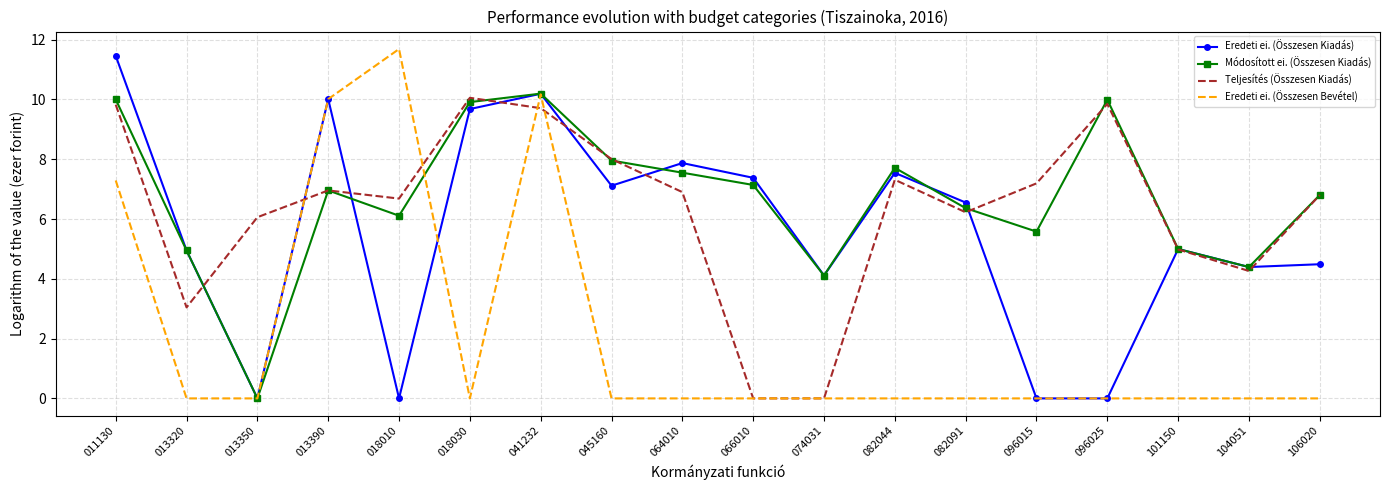

Between 066010 and 082044, which series saw the biggest shift?

Teljesítés (Összesen Kiadás)